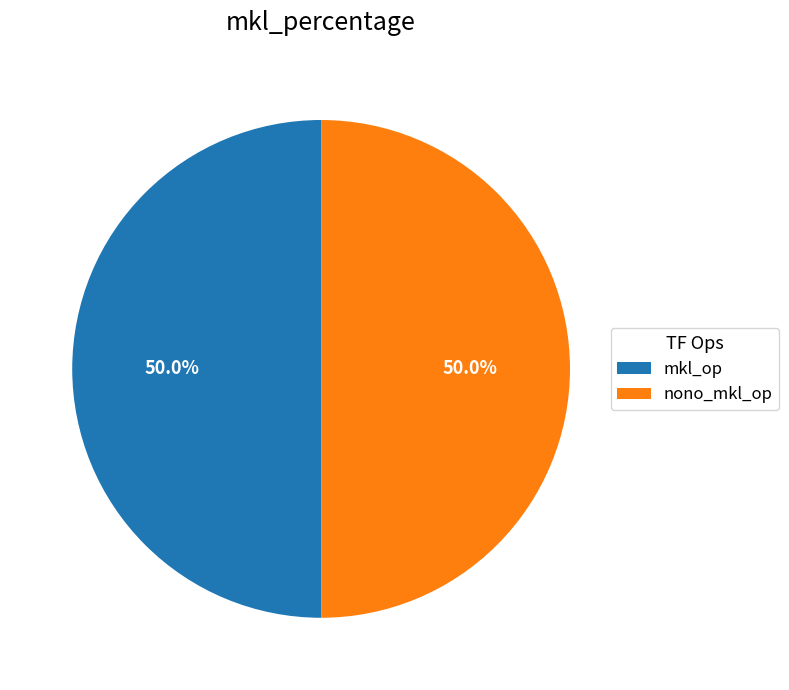

Do nono_mkl_op and mkl_op together represent more than half of the pie?

Yes